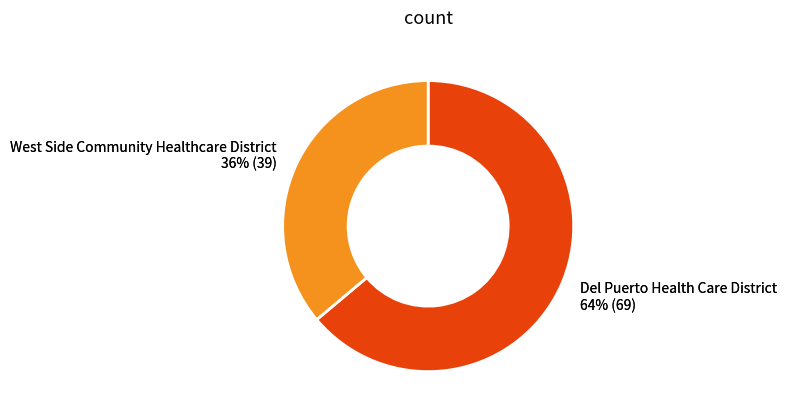

The Del Puerto Health Care District slice represents 64% of the pie. True or false?

True